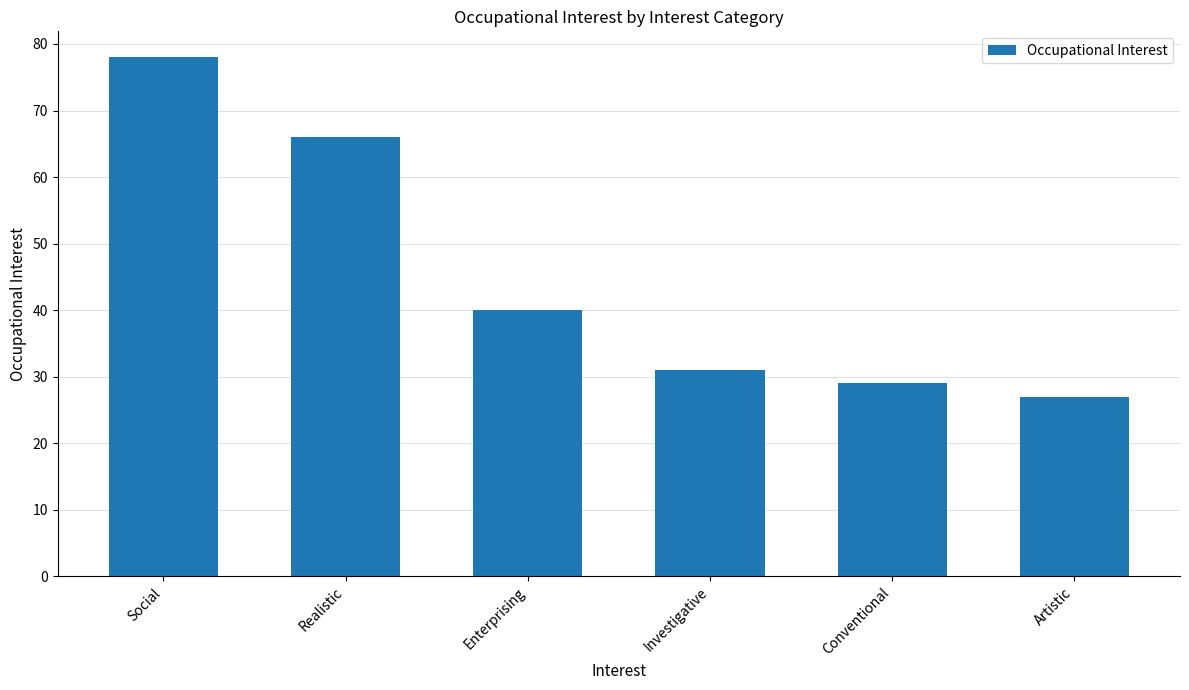

Reading left to right, extract all data points from this chart.

78	66	40	31	29	27